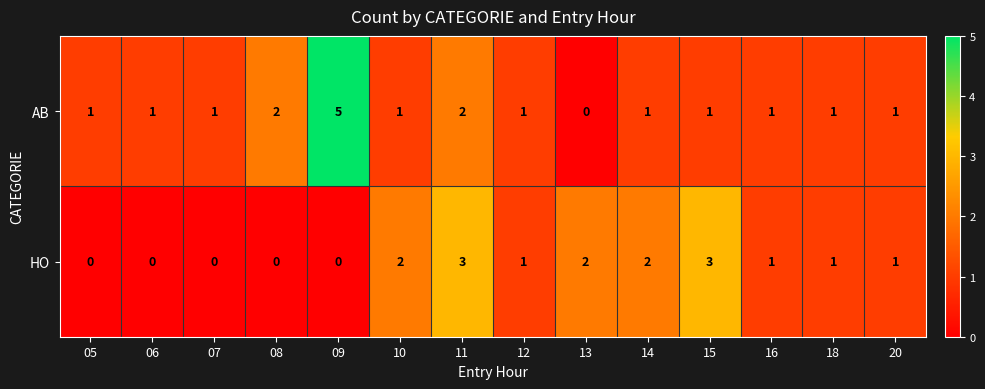

What is the sum of all HO values?

16